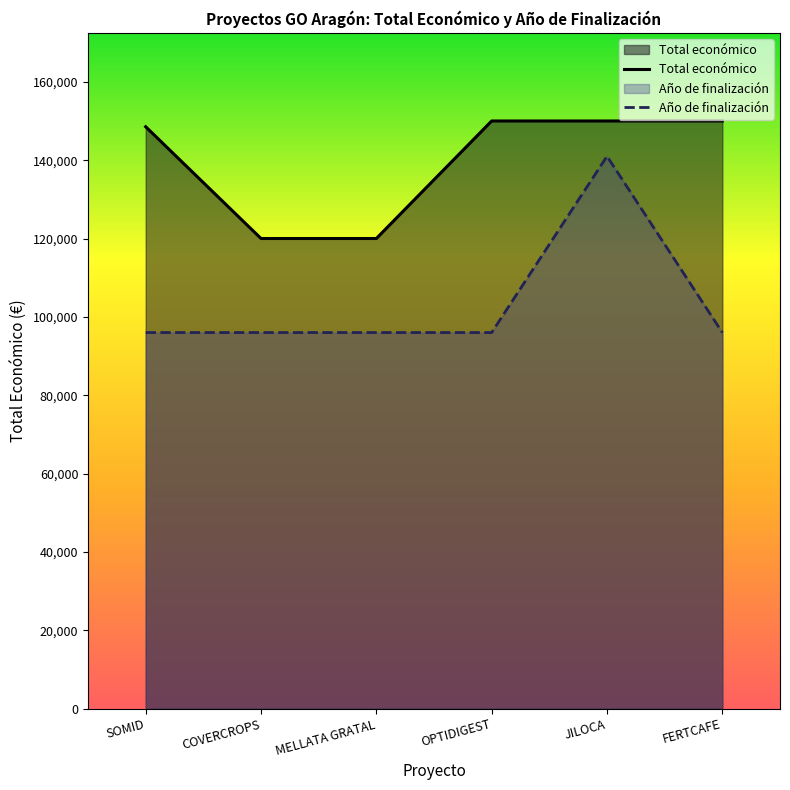

The value of Total económico at JILOCA is 150000.0. True or false?

True